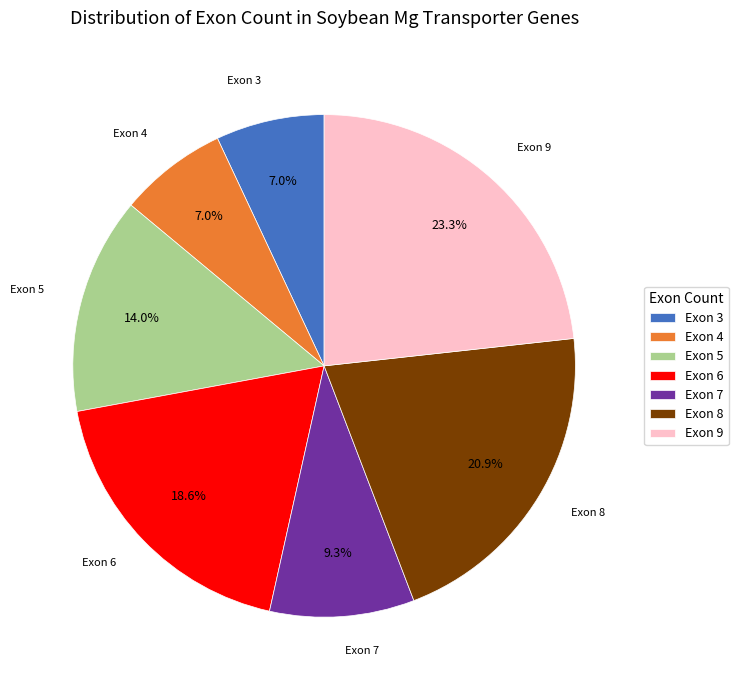

Does Exon 9 represent more than half of the total?

No